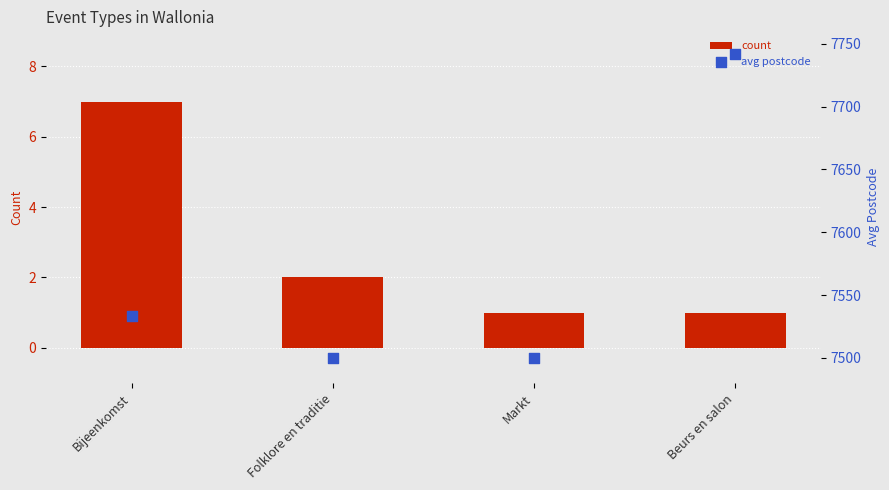

Which series has the widest spread of Y values?

avg postcode